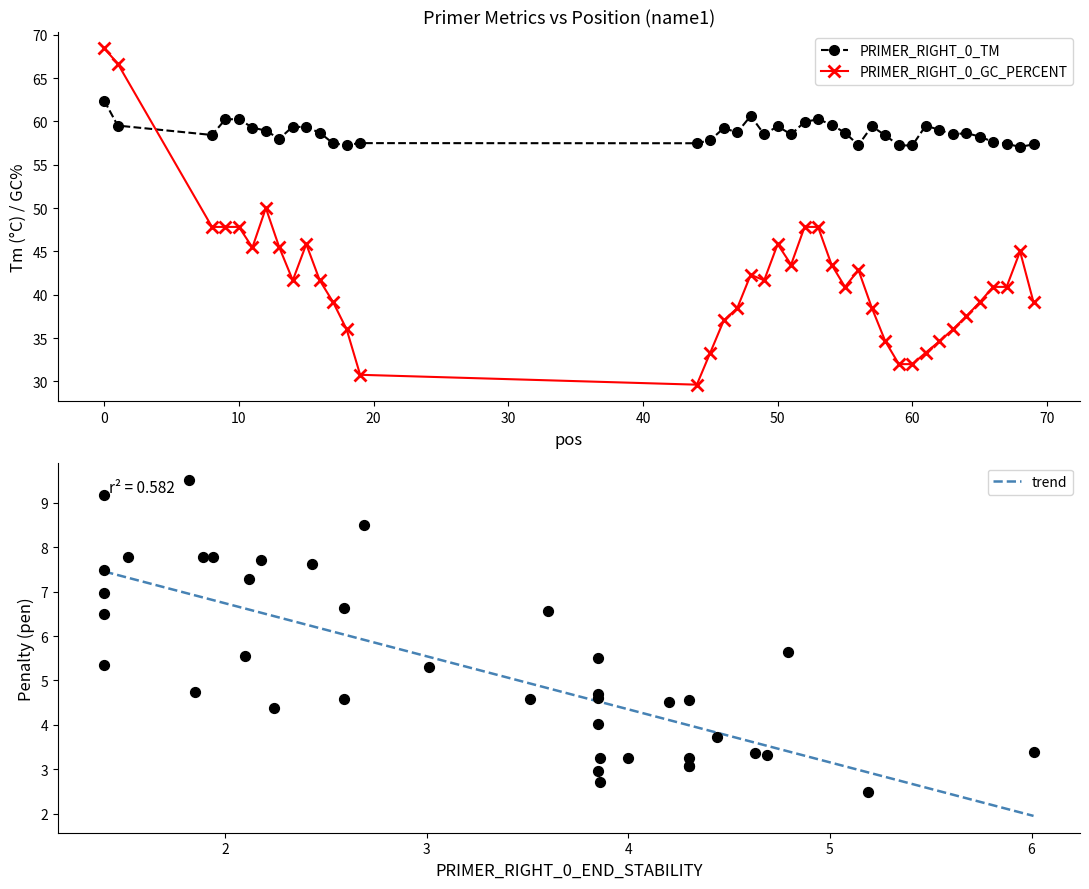

Which series has the widest spread of Y values?

PRIMER_RIGHT_0_GC_PERCENT